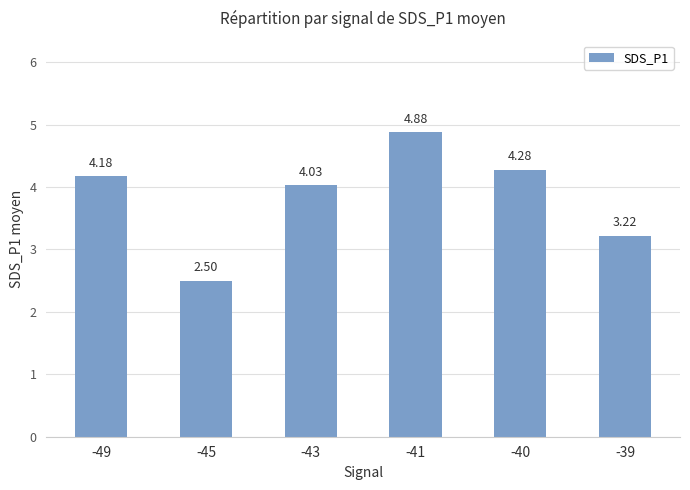

What is the sum of the values at -43 and -40?

8.3